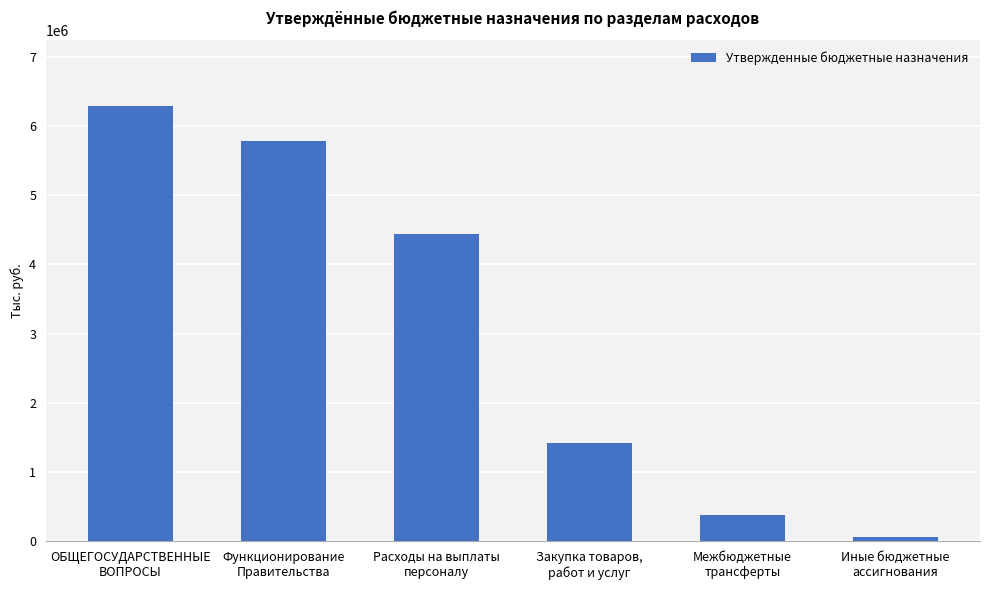

Reading left to right, list all the values displayed in this chart.

ОБЩЕГОСУДАРСТВЕННЫЕ
ВОПРОСЫ=6295300.8	Функционирование
Правительства=5785300.8	Расходы на выплаты
персоналу=4435300.0	Закупка товаров,
работ и услуг=1415760.0	Межбюджетные
трансферты=384240.8	Иные бюджетные
ассигнования=60000.0